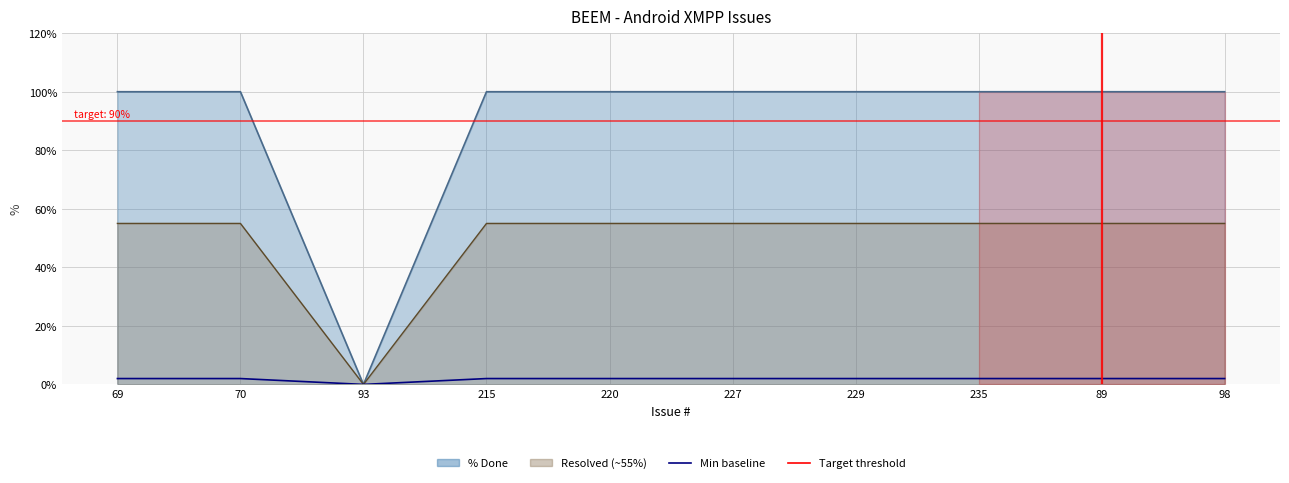

In Min baseline, how many points are lower than both neighbors (excluding endpoints)?

1